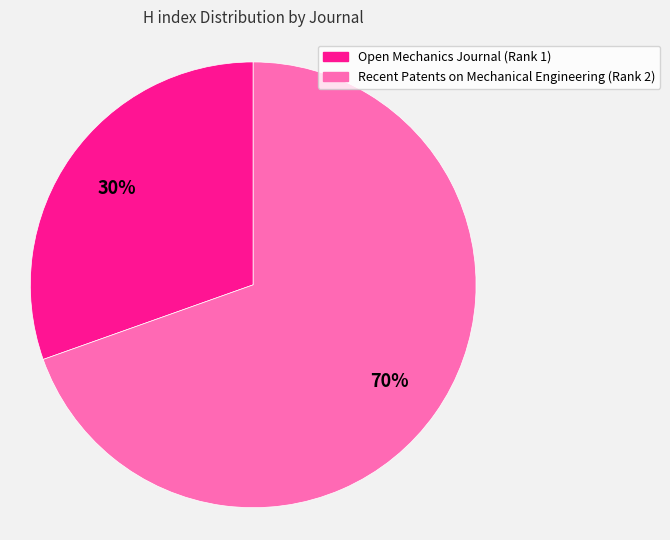

Rank the categories by value from lowest to highest.

Open Mechanics Journal (Rank 1), Recent Patents on Mechanical Engineering (Rank 2)